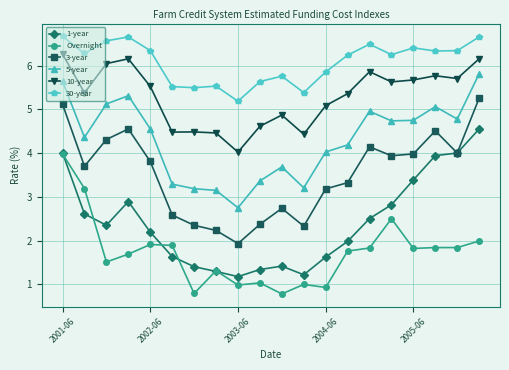

Is this an area chart (filled region under the line)?

No